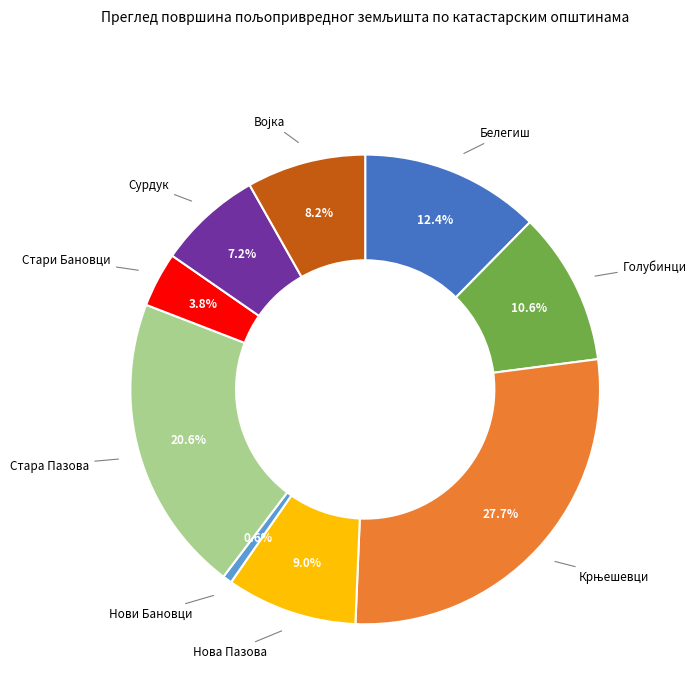

How many segments does this pie chart have?

9